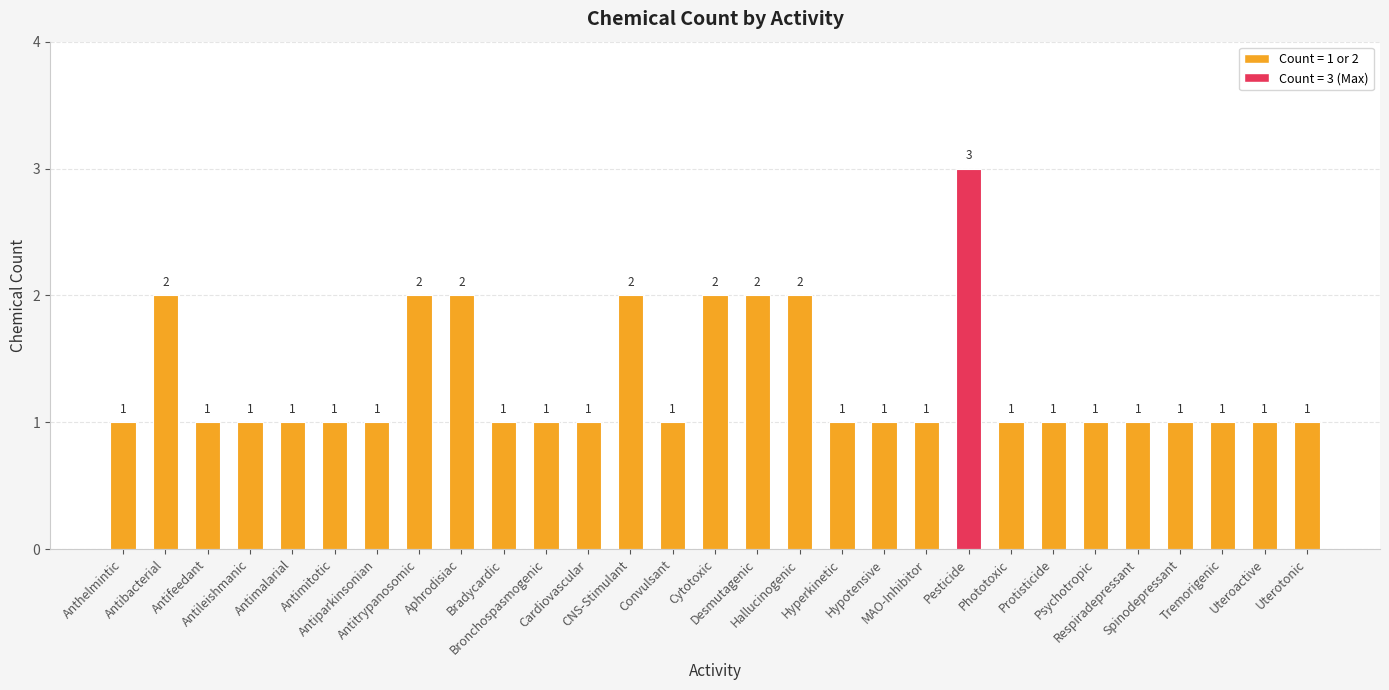

Are the bars grouped side by side (vs. stacked)?

No